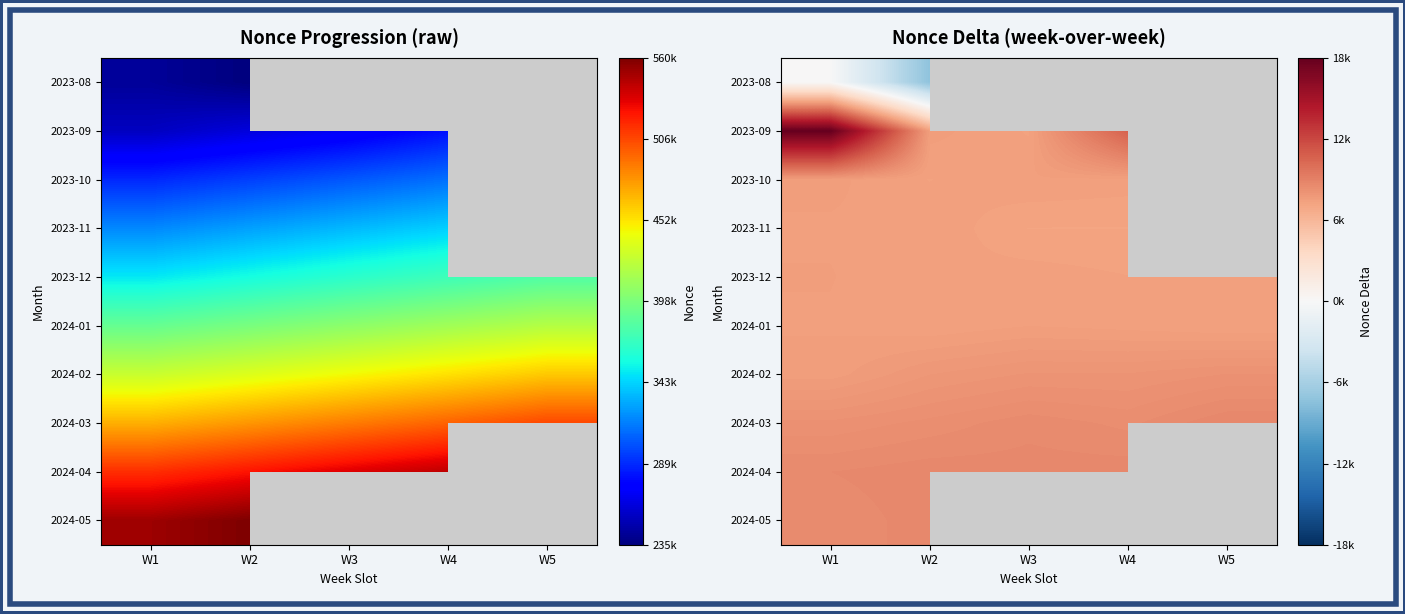

Is it true that 2024-02 equals 11741.7 at W3?

False